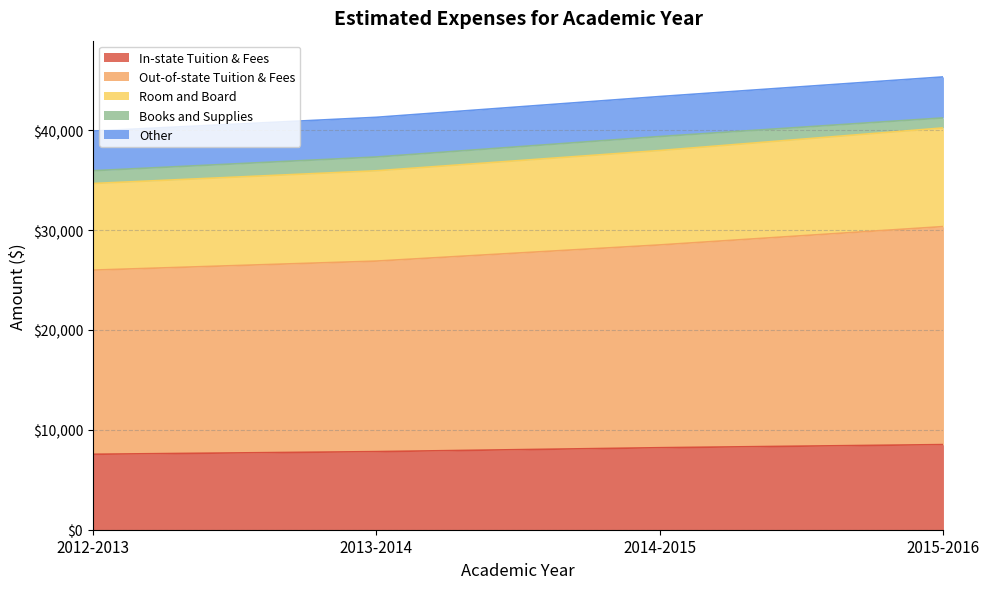

True or false: In-state Tuition & Fees has a value of 7554 at 2012-2013.

True